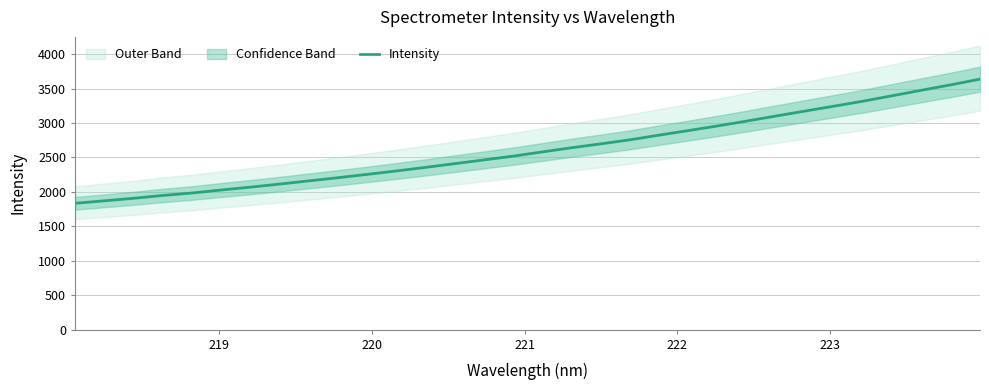

What is the highest value of the Intensity series?

3636.6